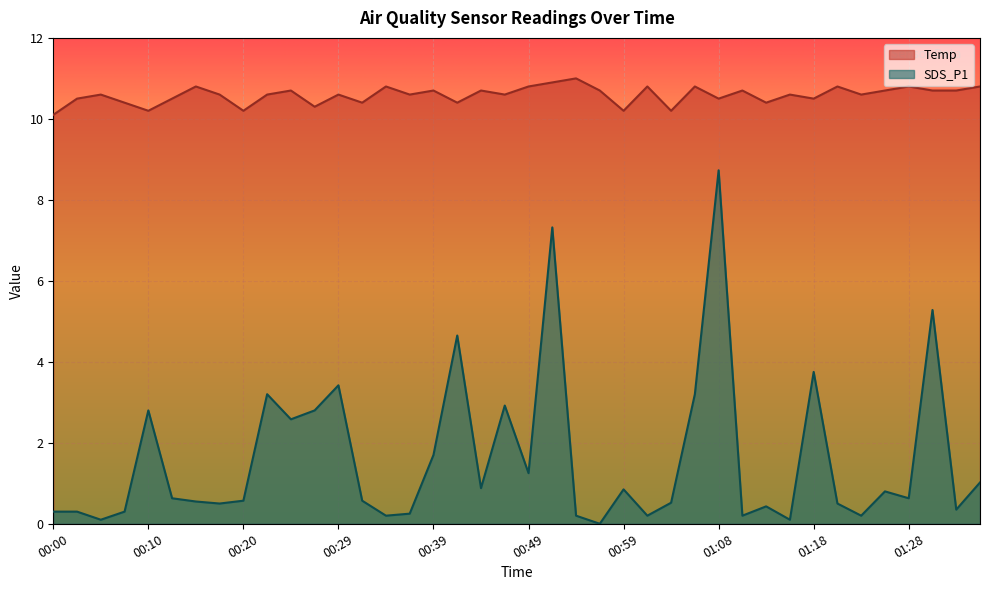

Where is the first local maximum for Temp?

00:05